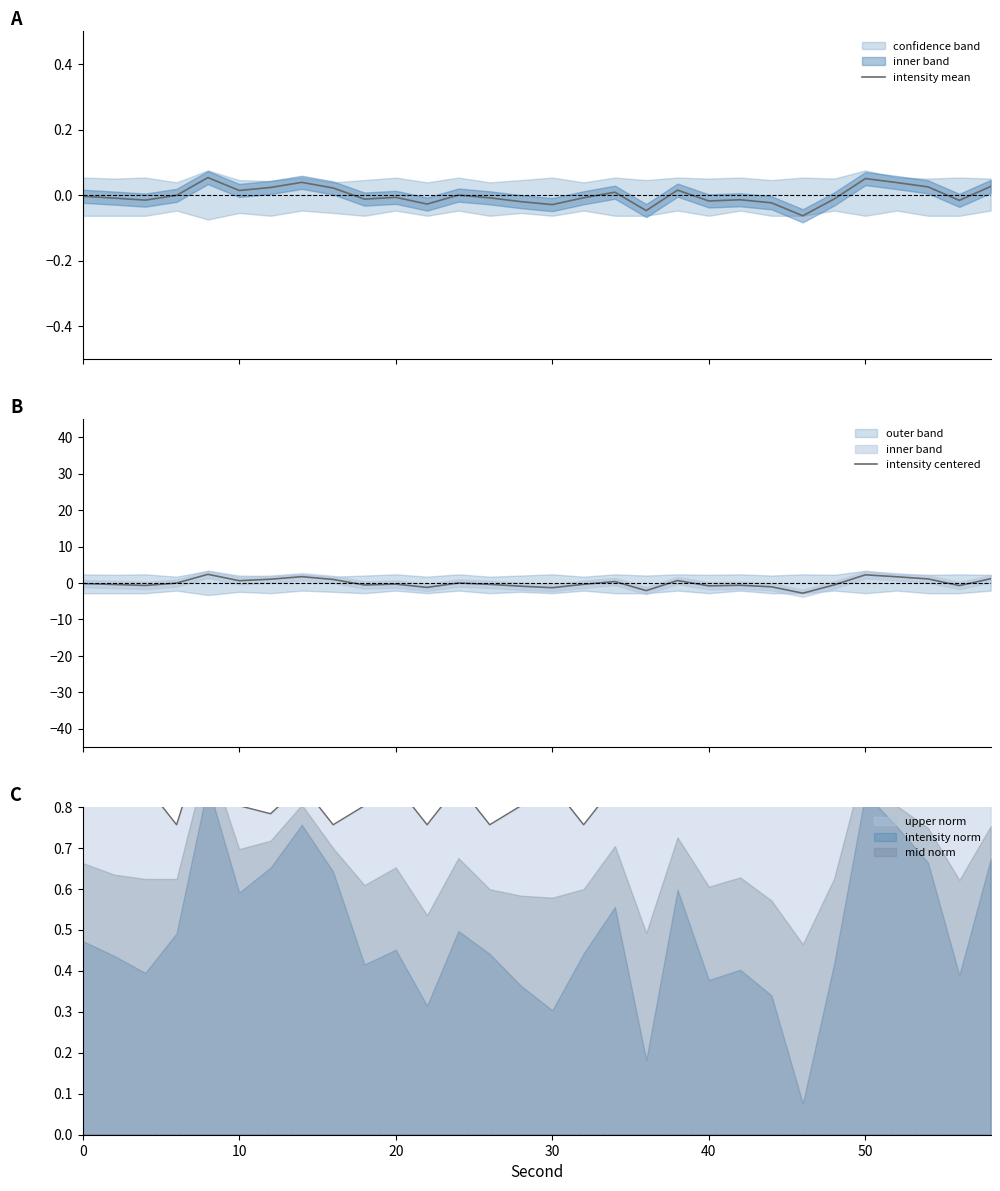

How many values in intensity centered are below zero?

18